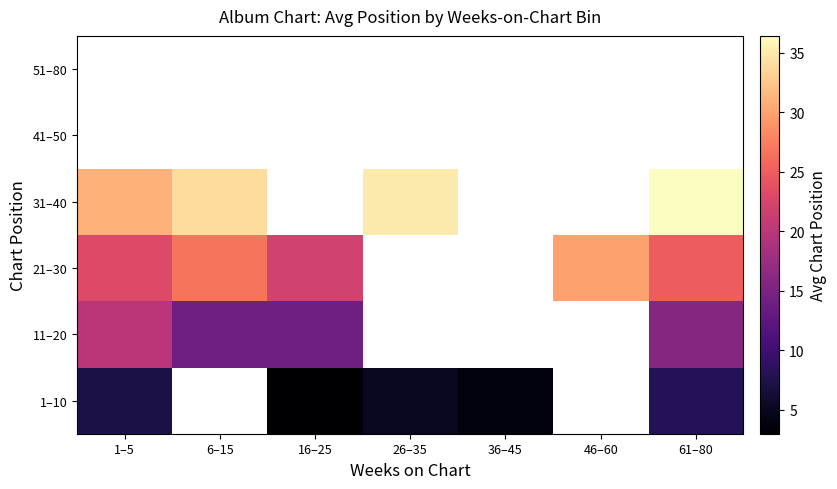

At how many categories does at least one series exceed 28?

5